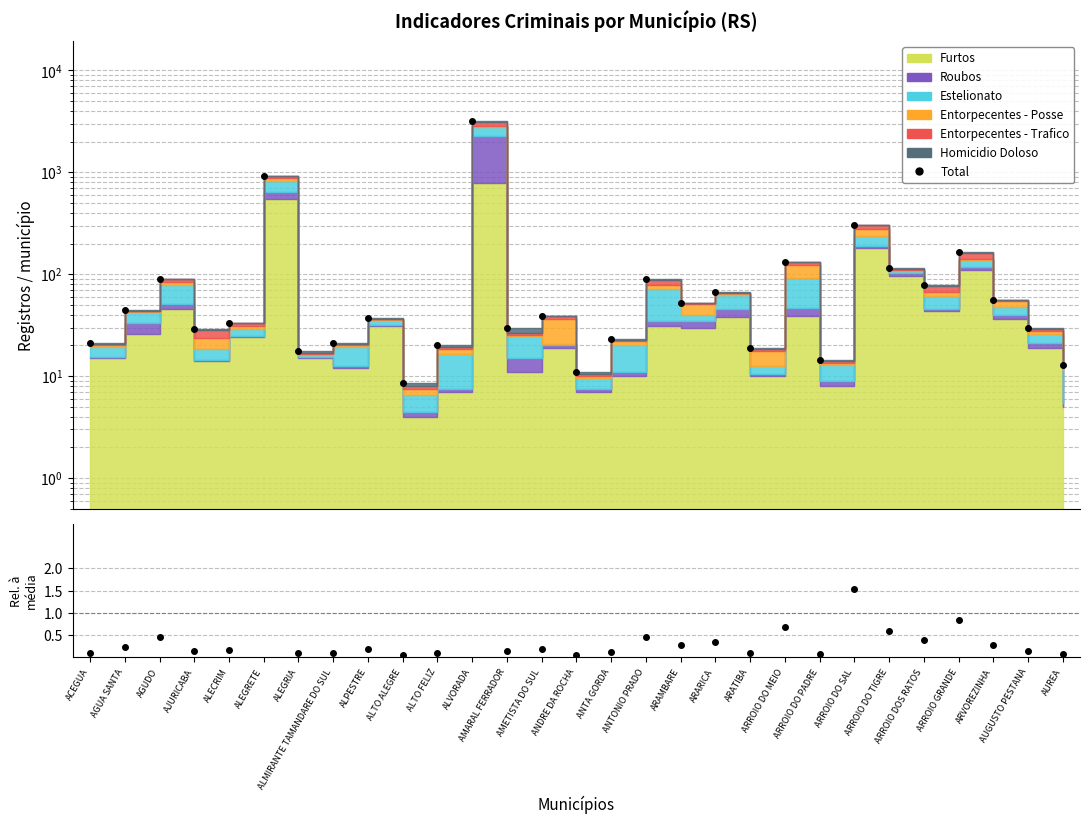

List the labels in order of value, largest first.

ALVORADA, ALEGRETE, ARROIO DO SAL, ARROIO GRANDE, ARROIO DO MEIO, ARROIO DO TIGRE, AGUDO, ANTONIO PRADO, ARROIO DOS RATOS, ARARICA, ARVOREZINHA, ARAMBARE, AGUA SANTA, AMETISTA DO SUL, ALPESTRE, ALECRIM, AMARAL FERRADOR, AUGUSTO PESTANA, AJURICABA, ANTA GORDA, ACEGUA, ALMIRANTE TAMANDARE DO SUL, ALTO FELIZ, ARATIBA, ALEGRIA, ARROIO DO PADRE, AUREA, ANDRE DA ROCHA, ALTO ALEGRE